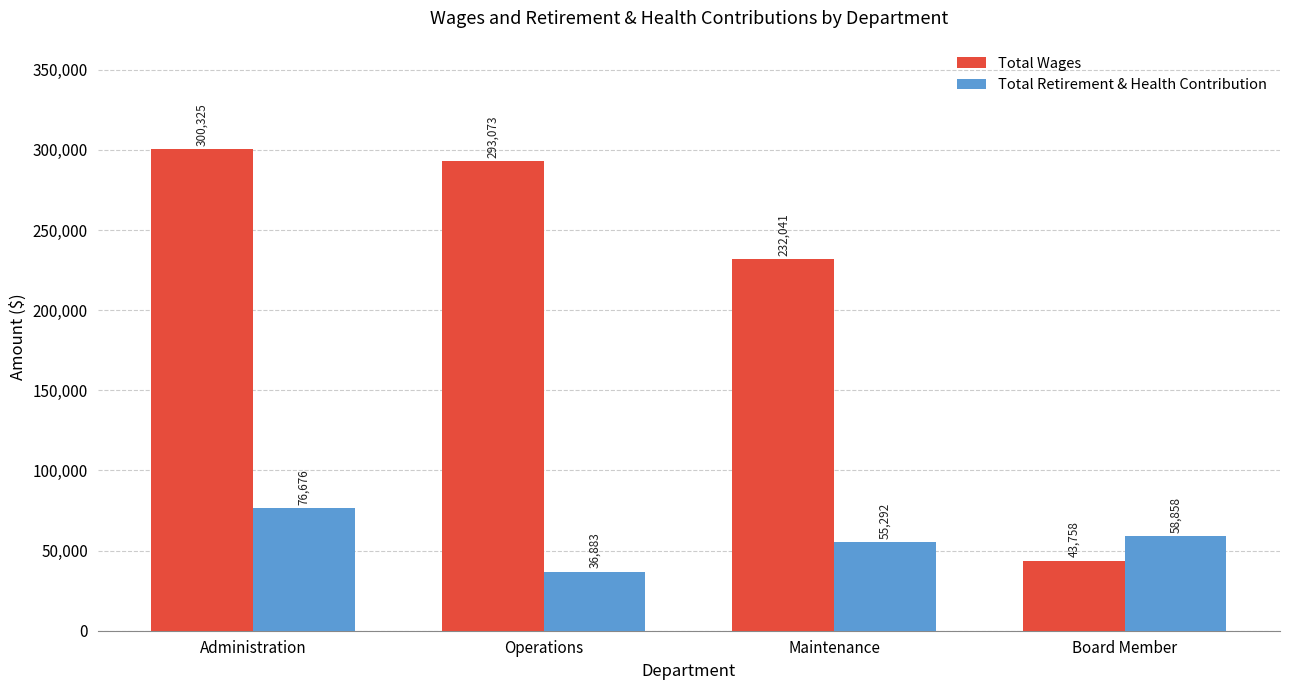

What is the difference between the Total Retirement & Health Contribution values at Maintenance and Board Member?

3566